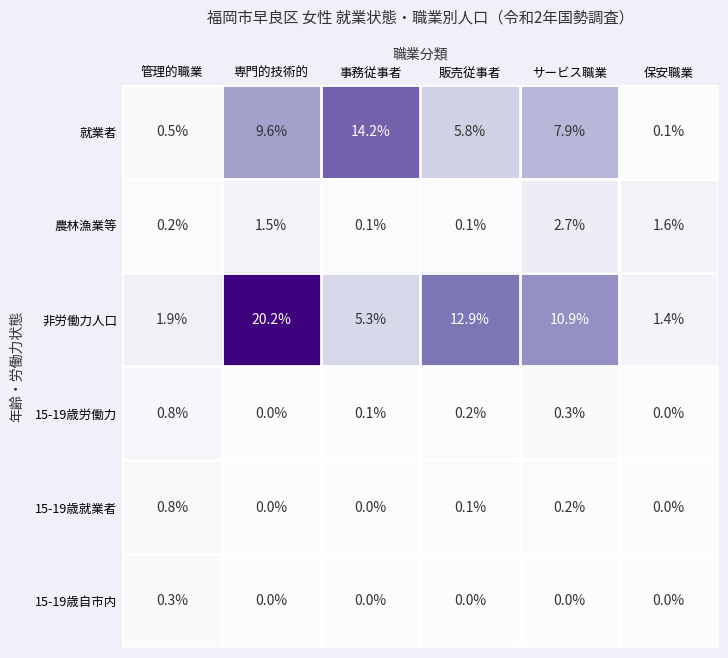

What is the total value across all series at サービス職業?

22.0